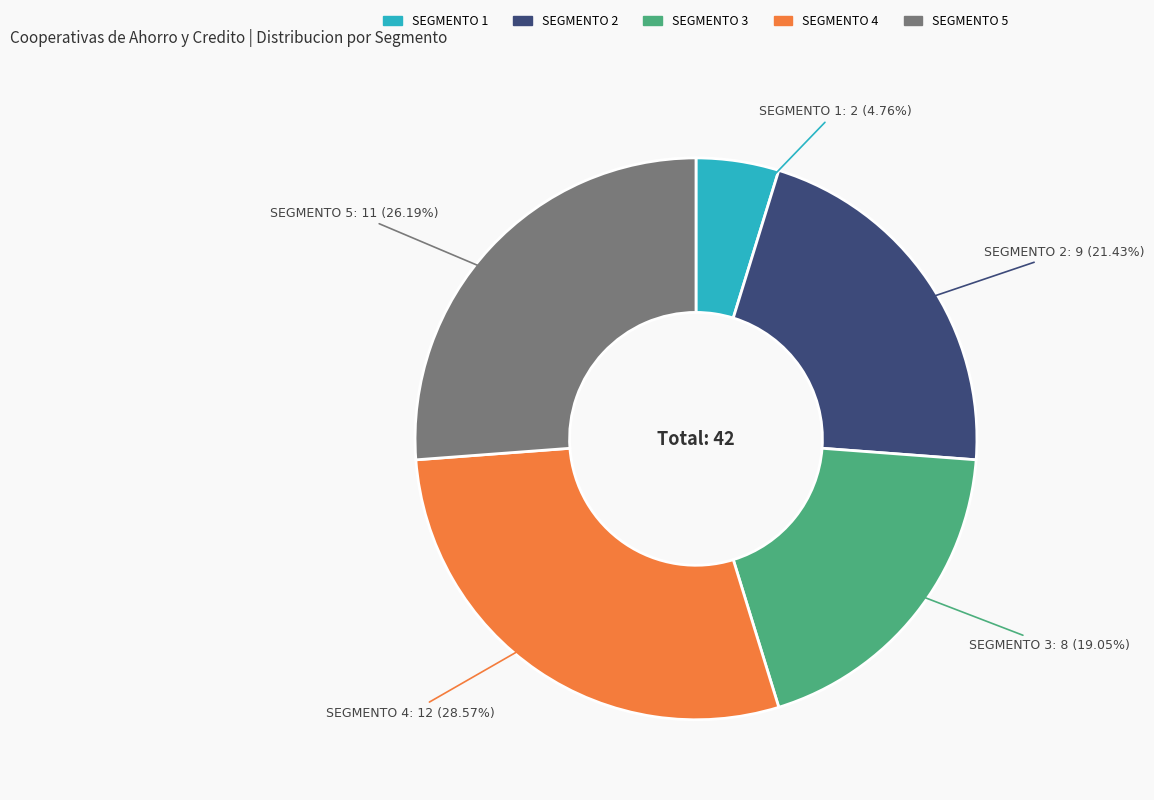

Do SEGMENTO 3 and SEGMENTO 2 together represent more than half of the pie?

No